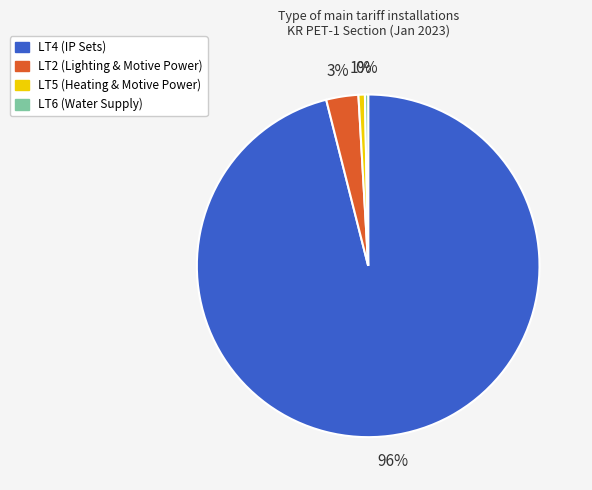

To the nearest percent, what is the combined percentage of LT2 (Lighting & Motive Power) and LT6 (Water Supply)?

3%